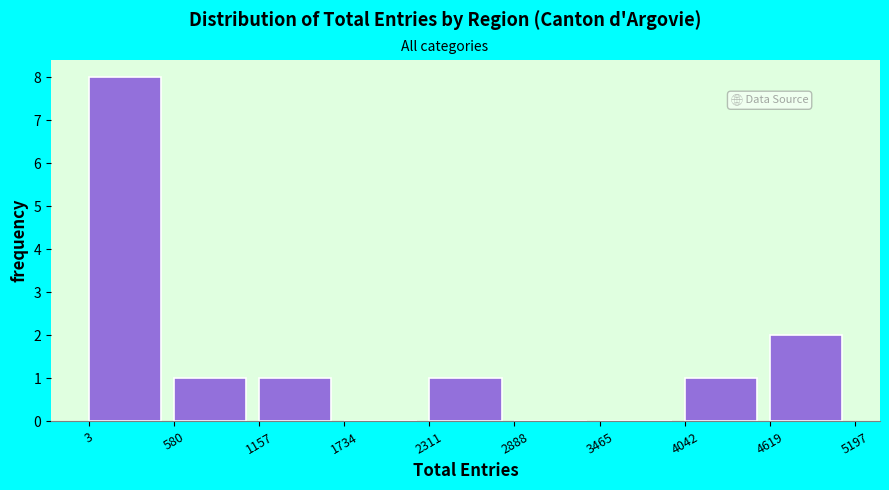

Reading left to right, list every bar in this chart as the range it spans on the x-axis followed by its height. The values are not printed on the chart, so give them approximately, as read against the axis.

3 to 580: 8
580 to 1157: 1
1157 to 1734: 1
1734 to 2311: 0
2311 to 2888: 1
2888 to 3465: 0
3465 to 4042: 0
4042 to 4619: 1
4619 to 5197: 2